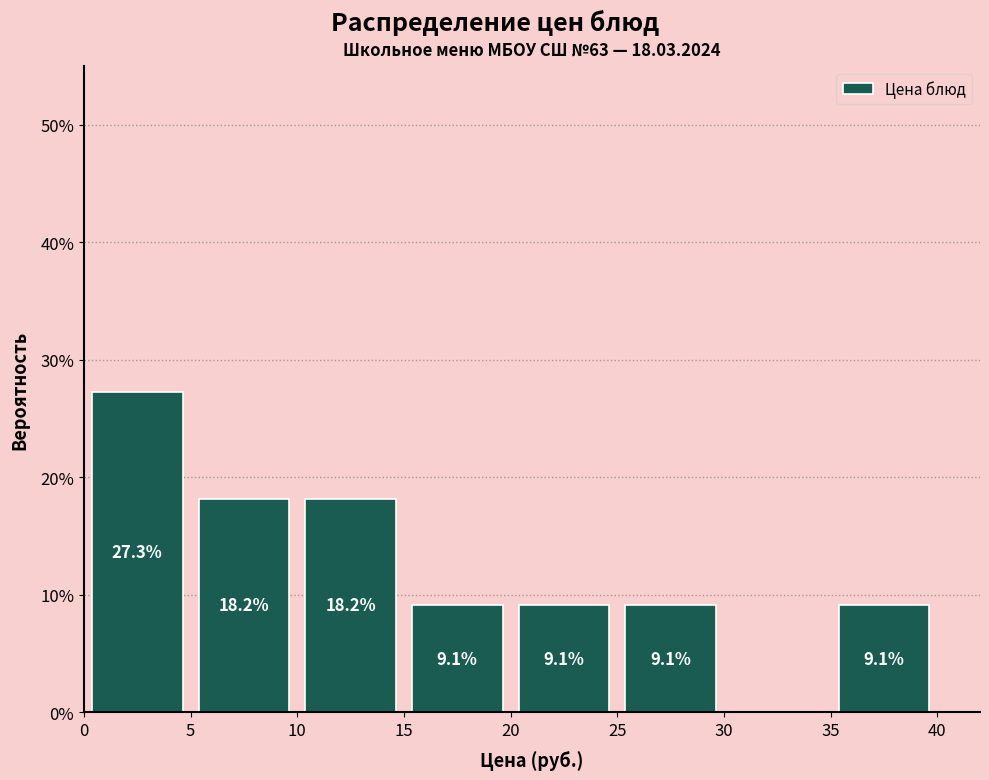

Over which range of the x-axis is the bar tallest?

0 to 5